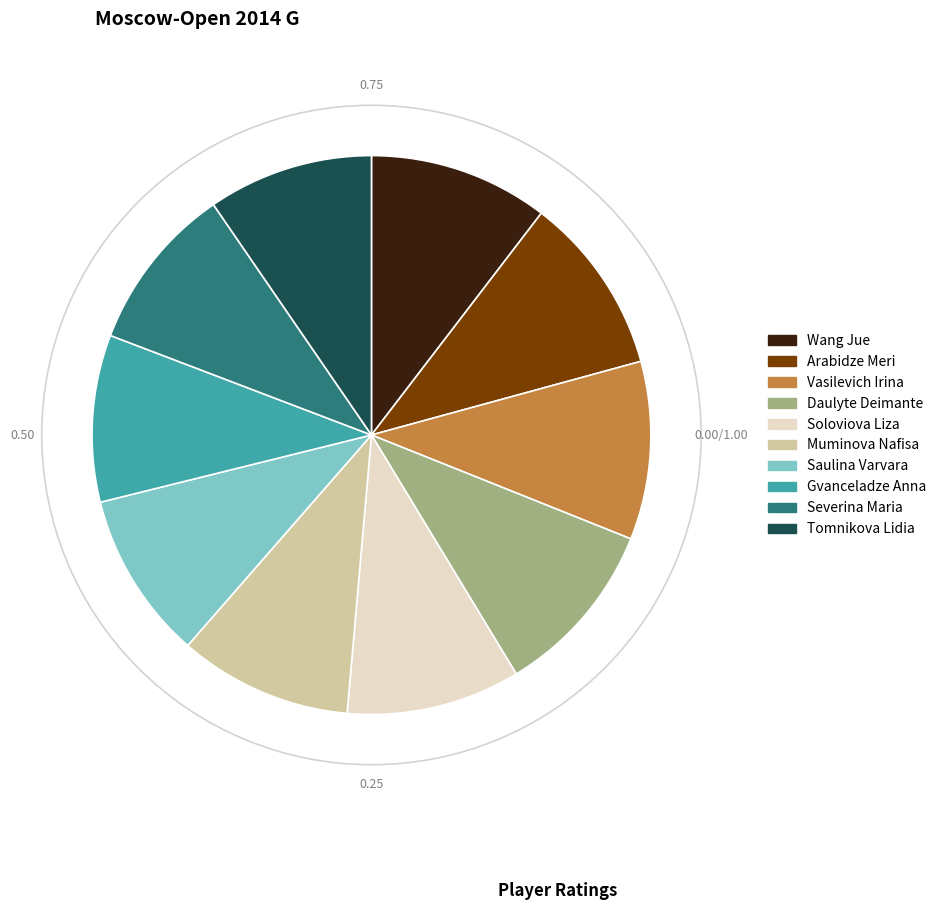

How many segments does this pie chart have?

10